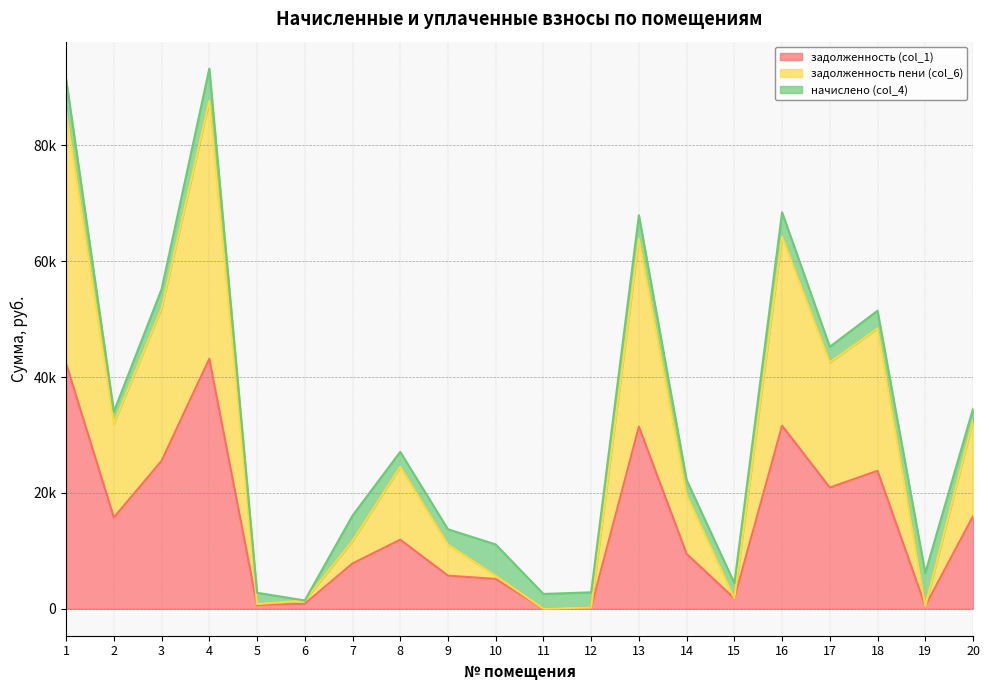

What are all the series names shown in the legend?

задолженность (col_1), задолженность пени (col_6), начислено (col_4)